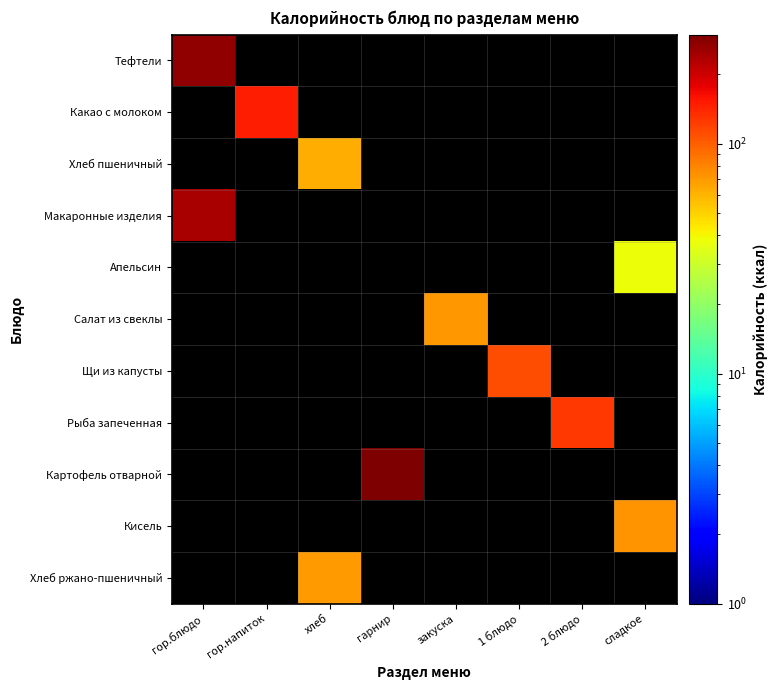

How many values in Кисель are above zero?

1